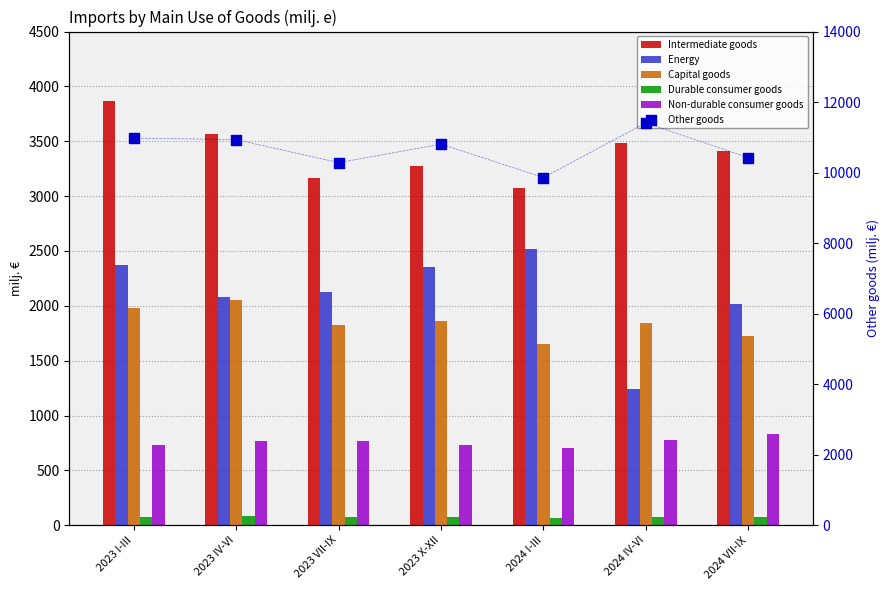

Which series contains the highest Y value?

Other goods